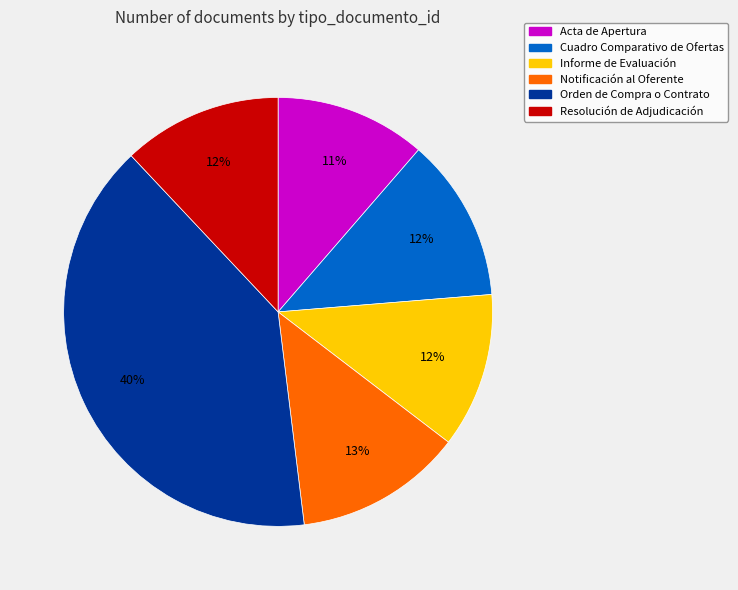

Is the sum of Orden de Compra o Contrato and Resolución de Adjudicación greater than half?

Yes